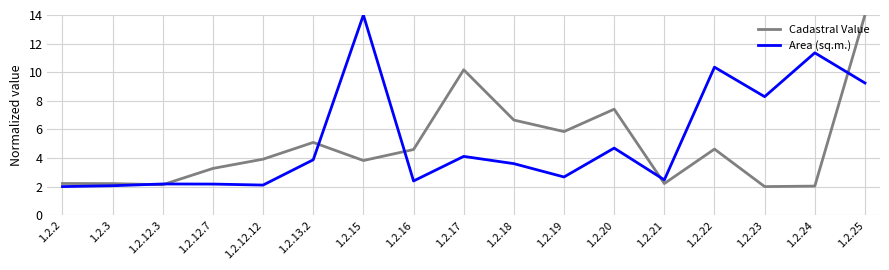

Is it true that Cadastral Value equals 2.5 at 1.2.17?

False